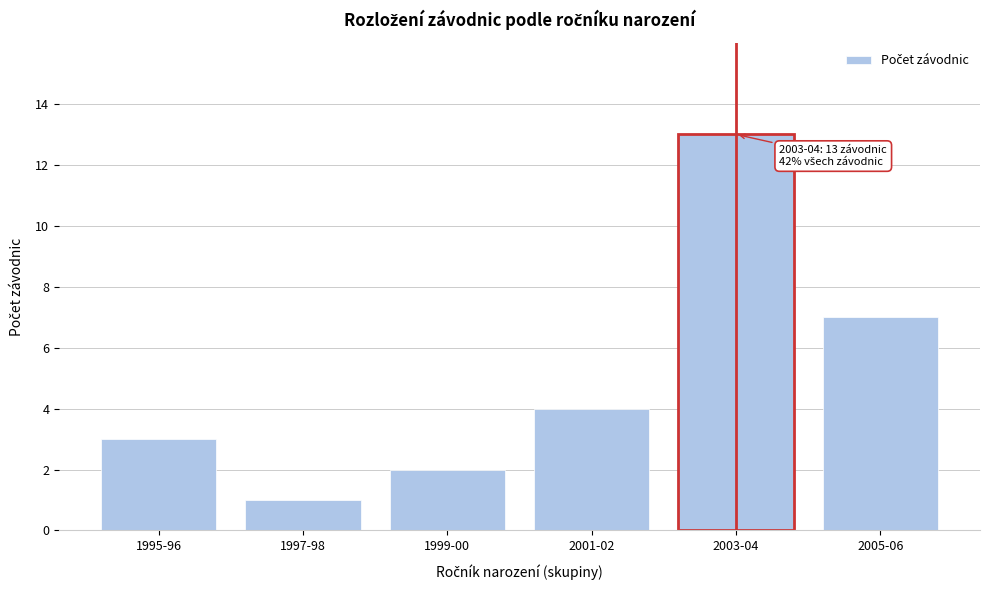

Reading right to left, extract all data points from this chart.

2005-06=7	2003-04=13	2001-02=4	1999-00=2	1997-98=1	1995-96=3